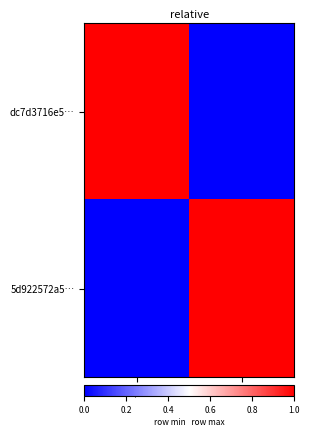

Rank the series by their average value, from highest to lowest.

dc7d3716e5…, 5d922572a5…